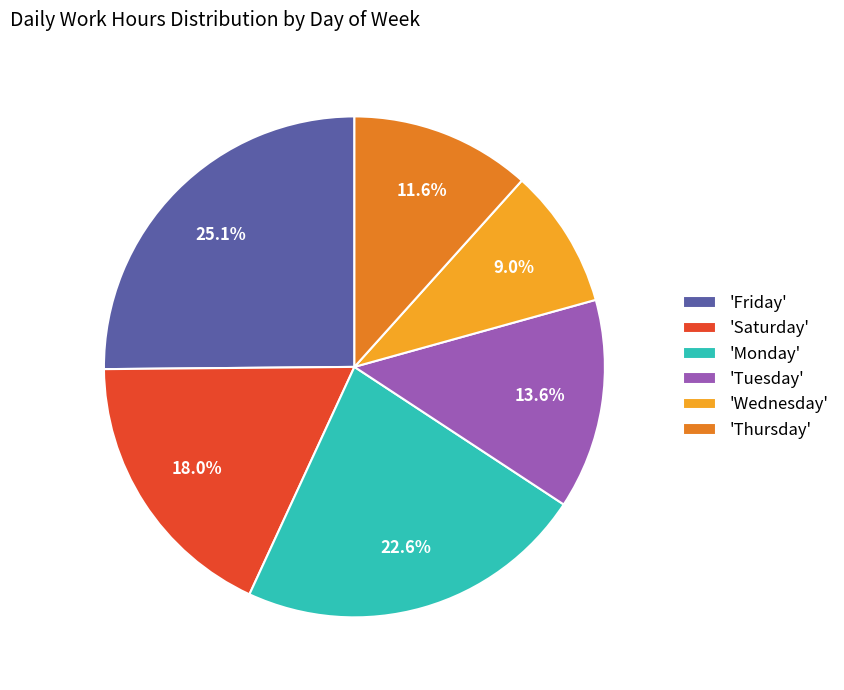

Combined, what portion of the pie is 'Tuesday' and 'Wednesday'?

22.6%